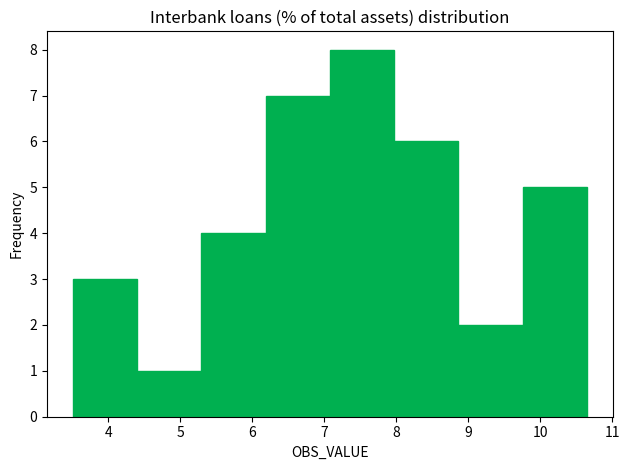

What is the height of the bar covering 6.2 to 7.1 on the x-axis? Neither the bar edges nor the heights are printed on the chart, so give them approximately, as read against the axes.

7